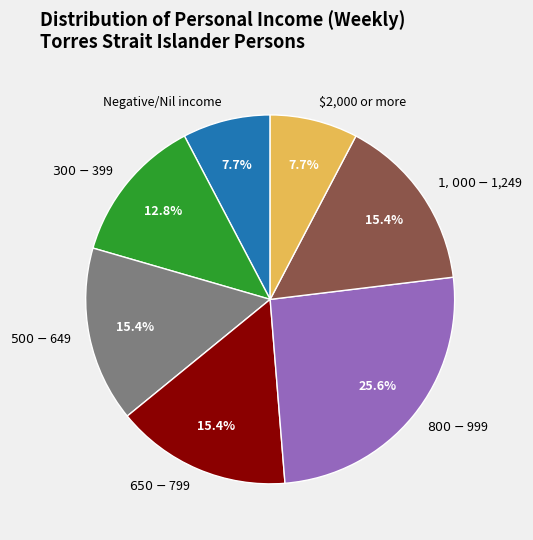

Is there any slice that represents more than half of the pie?

No